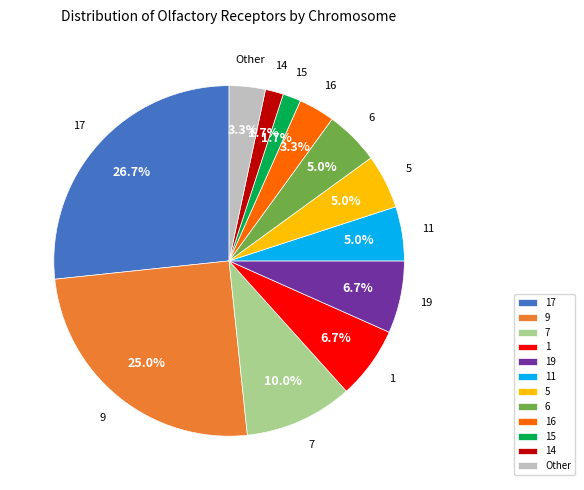

Count the number of slices in the pie.

12